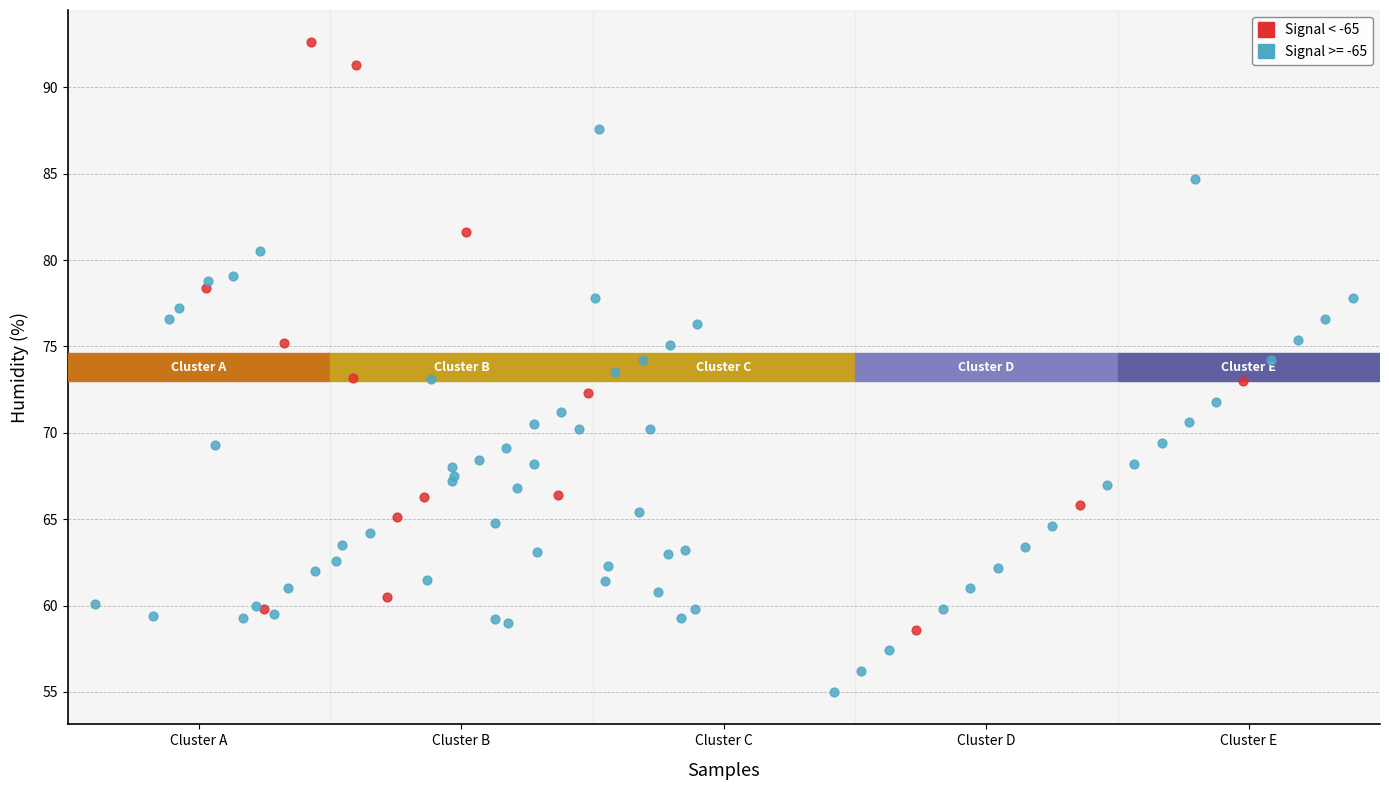

Which series reaches the minimum Y coordinate?

Signal >= -65